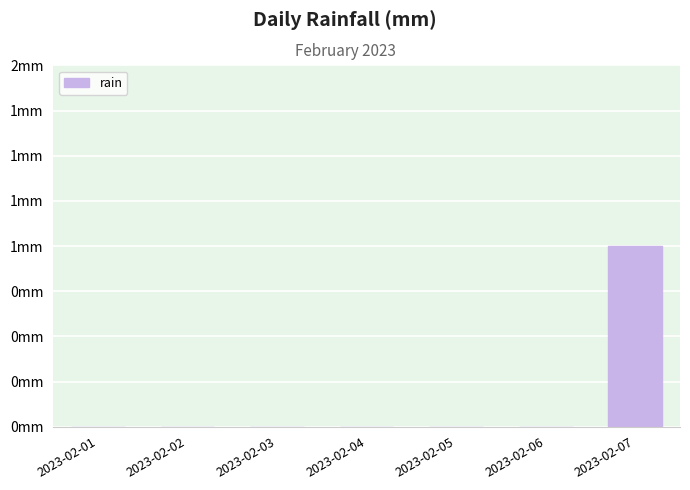

How many categories are shown in the chart?

7